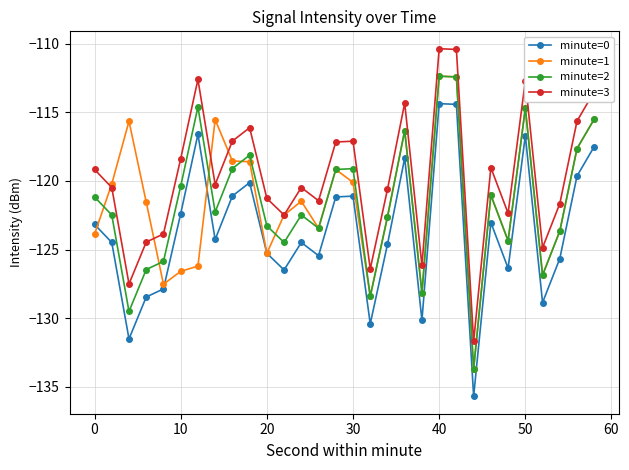

What is the difference between the maximum and minimum values in the minute=1 series?

21.3